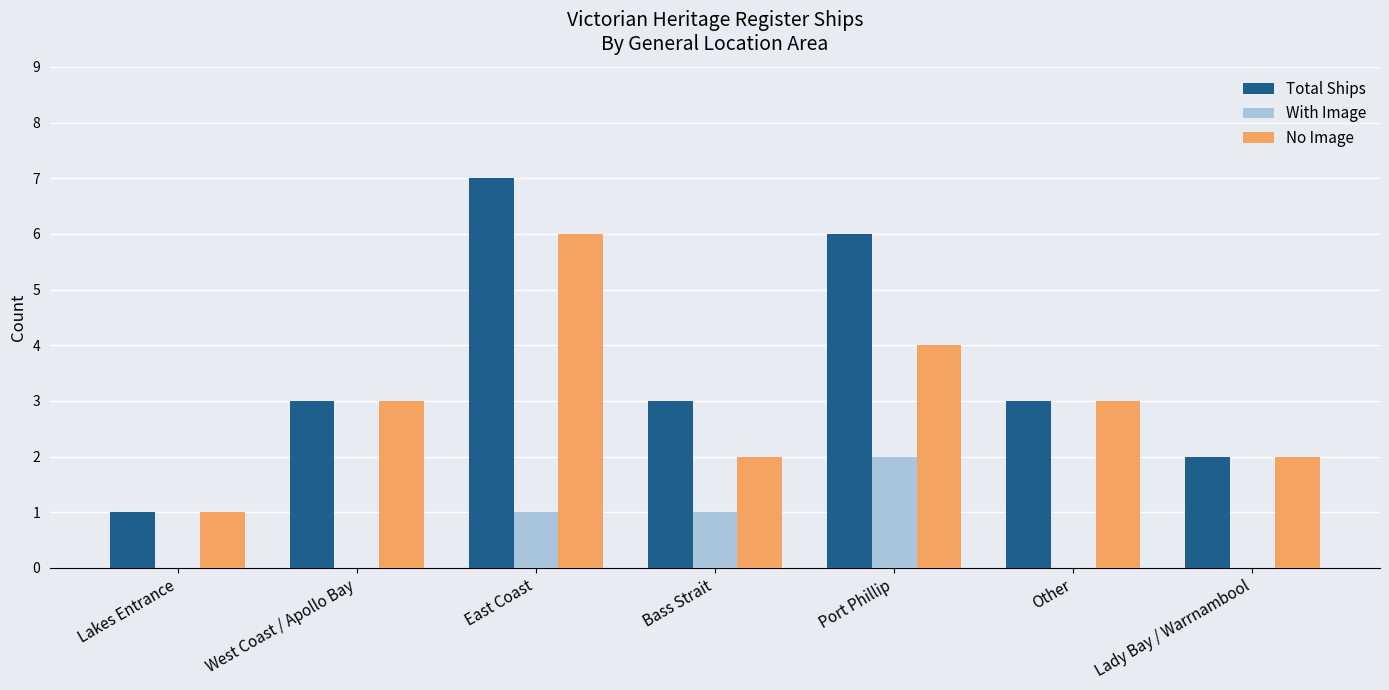

How many categories are shown in the chart?

7